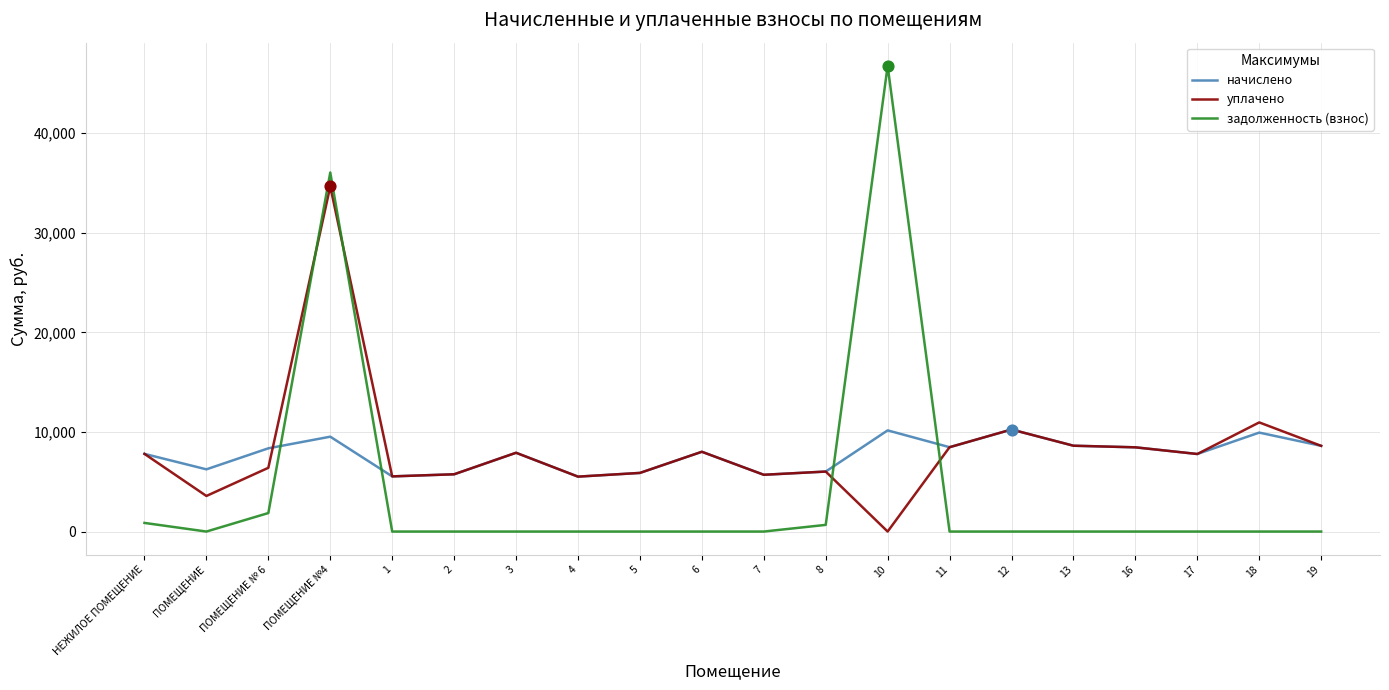

What is the difference between the highest and lowest values at 16?

8458.0